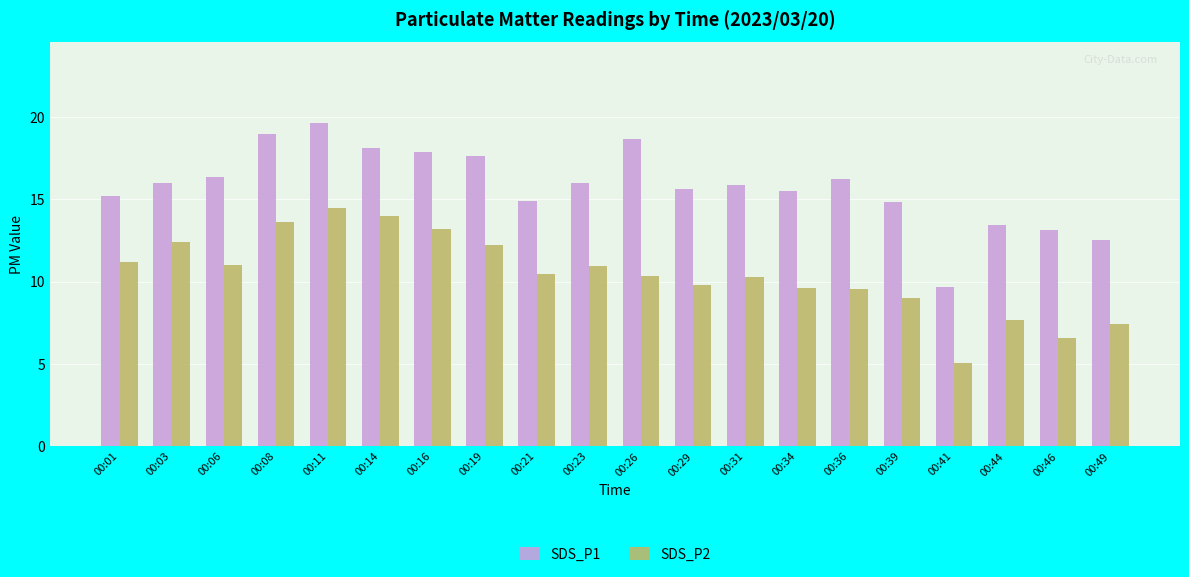

Is the value of SDS_P1 at 00:11 greater than the value of SDS_P2 at 00:49?

Yes